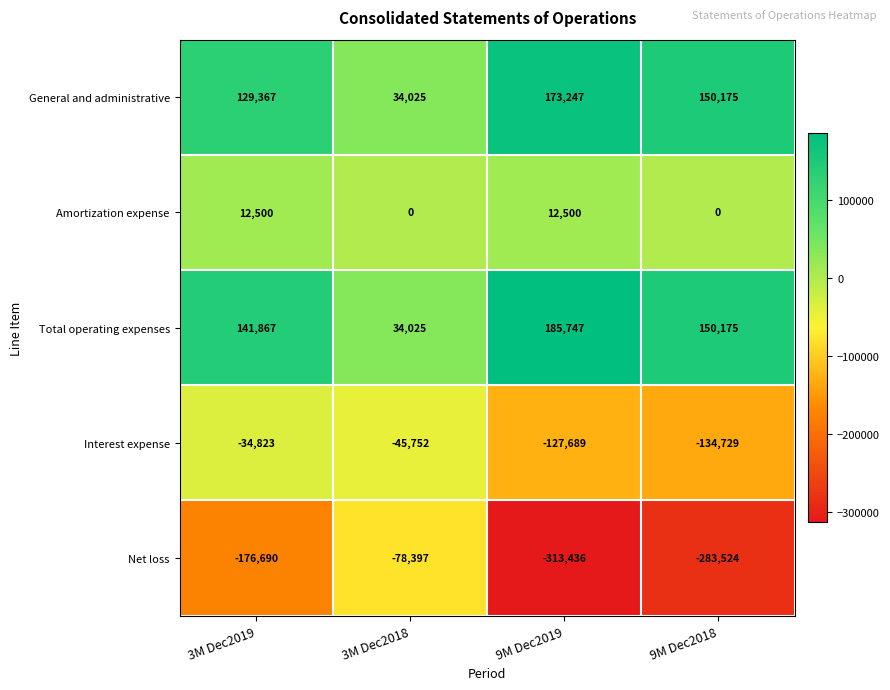

Reading left to right, what are all the values shown in this chart?

General and administrative: 129367	34025	173247	150175
Amortization expense: 12500	0	12500	0
Total operating expenses: 141867	34025	185747	150175
Interest expense: -34823	-45752	-127689	-134729
Net loss: -176690	-78397	-313436	-283524